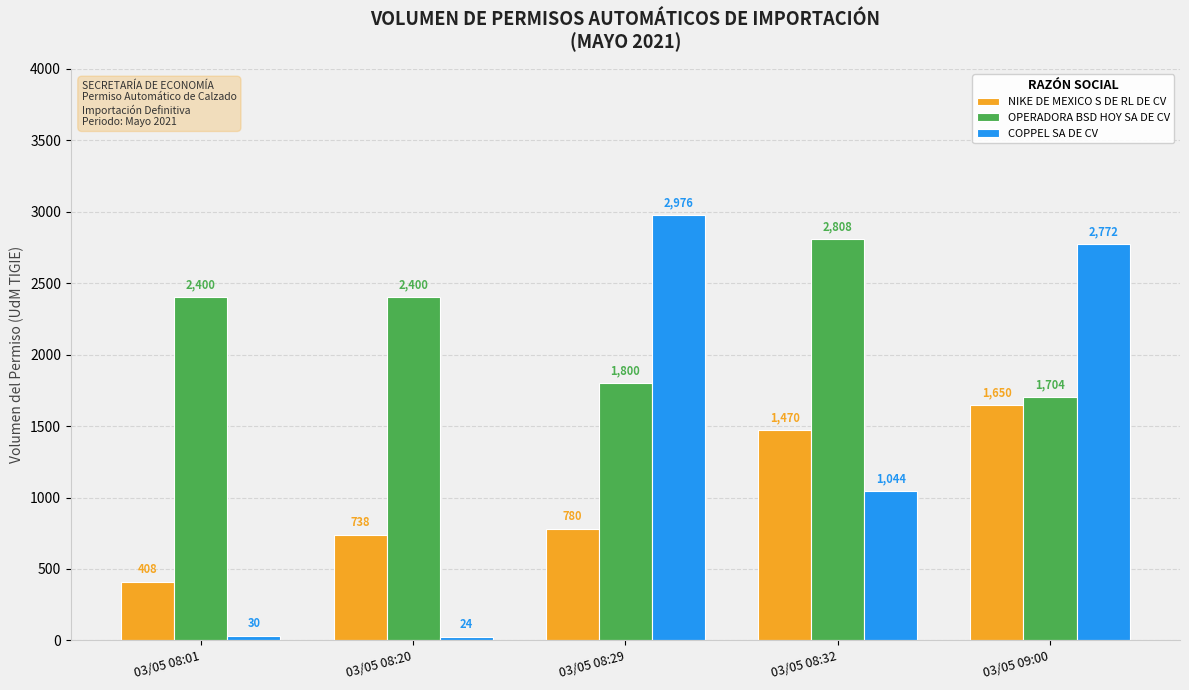

Reading left to right, list all the values displayed in this chart.

NIKE DE MEXICO S DE RL DE CV: 408	738	780	1470	1650
OPERADORA BSD HOY SA DE CV: 2400	2400	1800	2808	1704
COPPEL SA DE CV: 30	24	2976	1044	2772